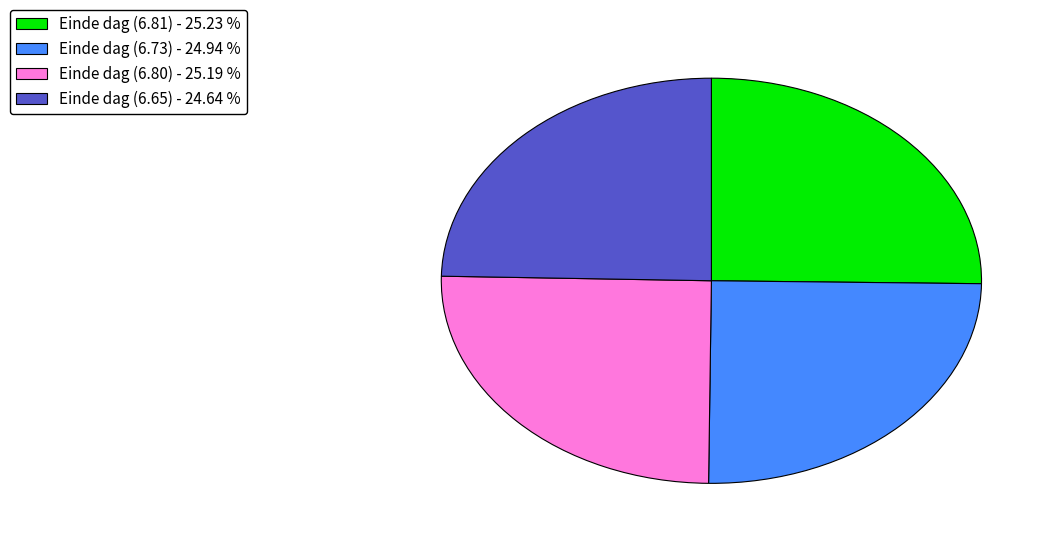

Does any single category account for the majority?

No